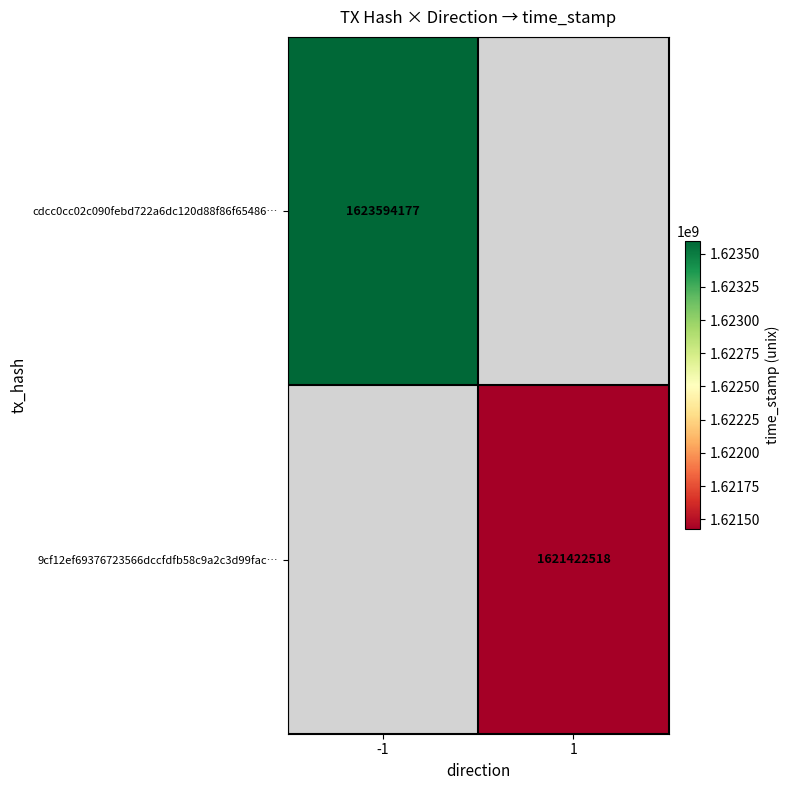

The value of 9cf12ef69376723566dccfdfb58c9a2c3d99fac… at 1 is 1621422518. True or false?

True